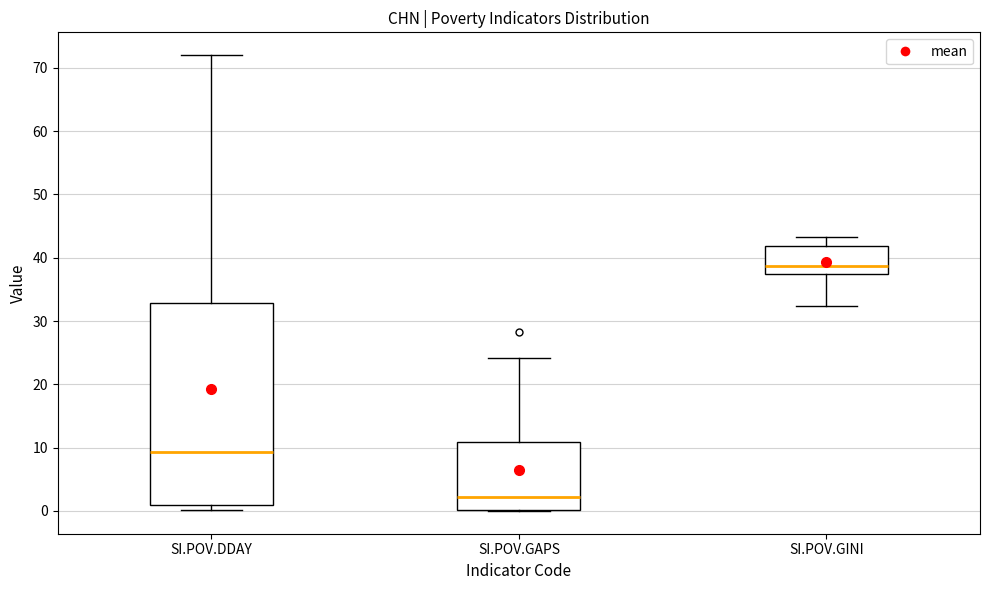

Which box has the highest median line?

SI.POV.GINI